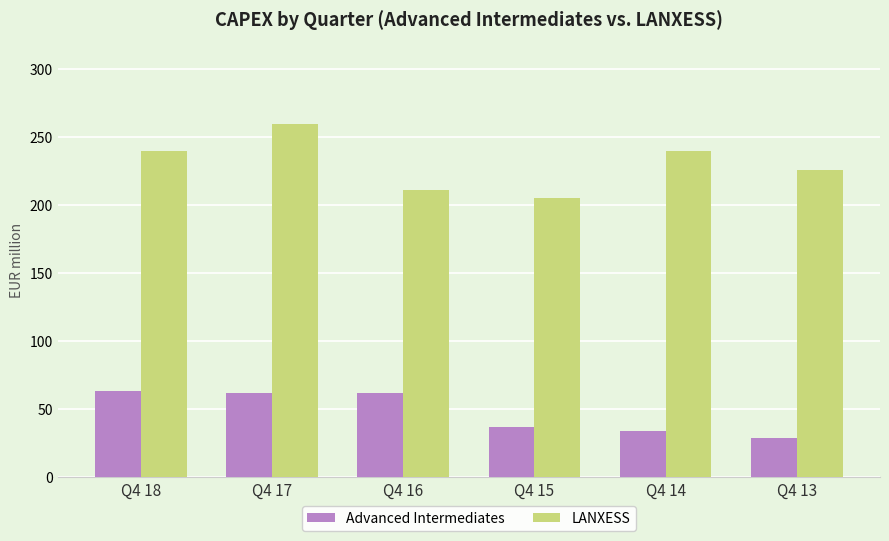

Where is Advanced Intermediates nearest to the value 46?

Q4 15